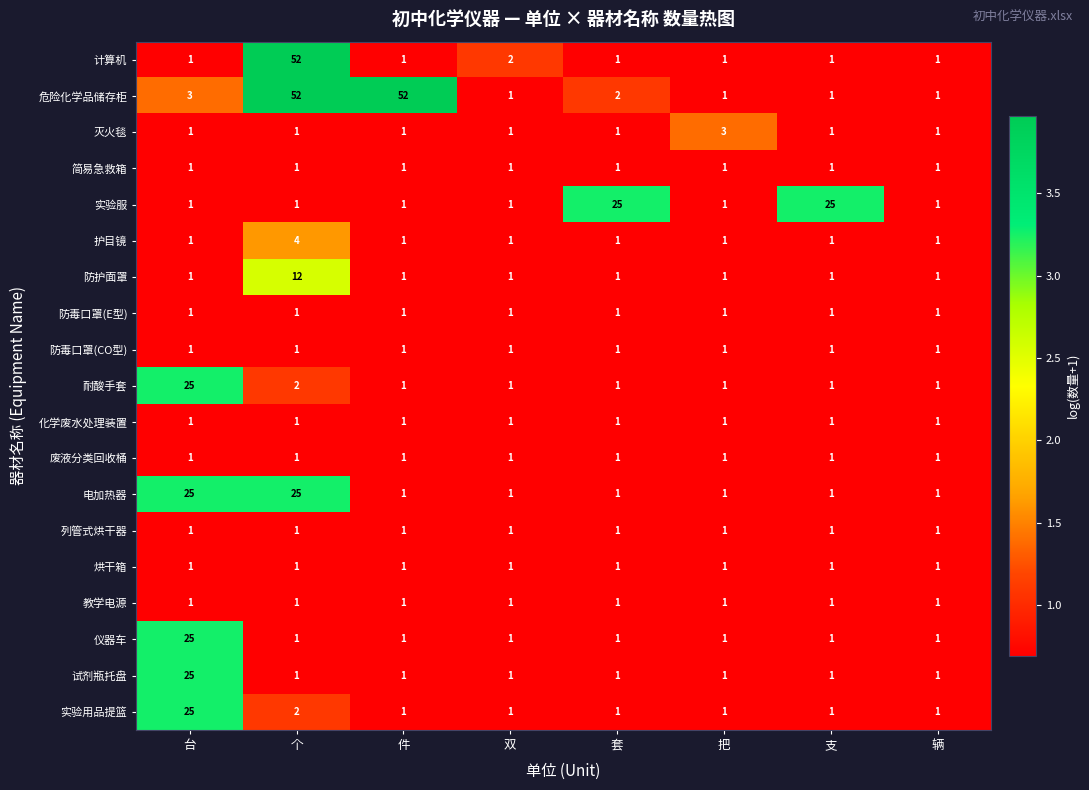

What is the sum of the 防护面罩 values at 辆 and 个?

13